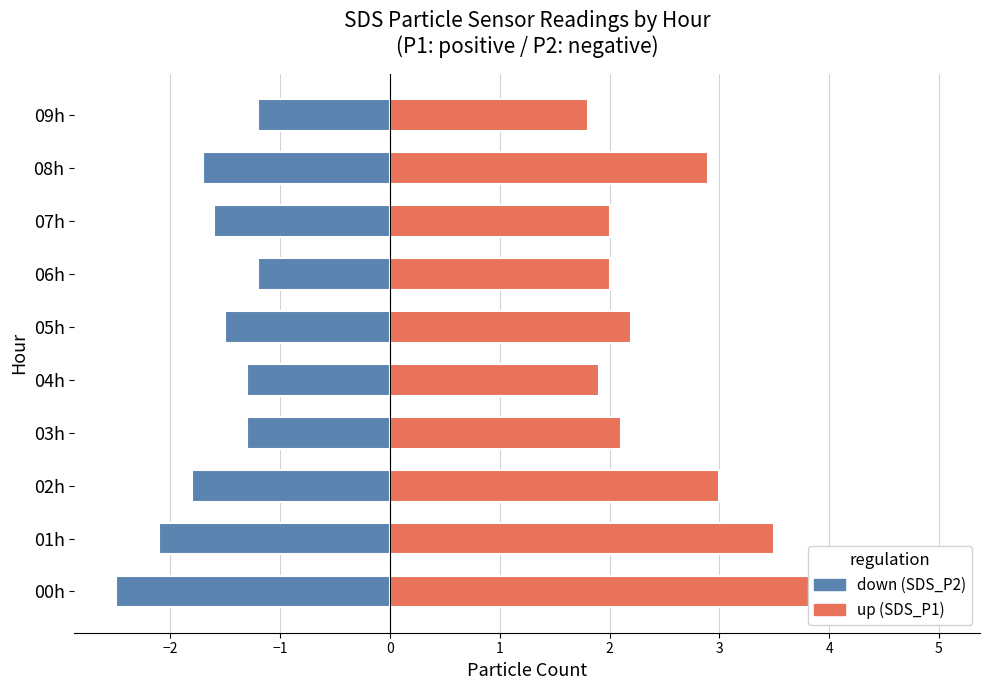

What is the value of the up (SDS_P1) bar at the 1st from the left?

5.0